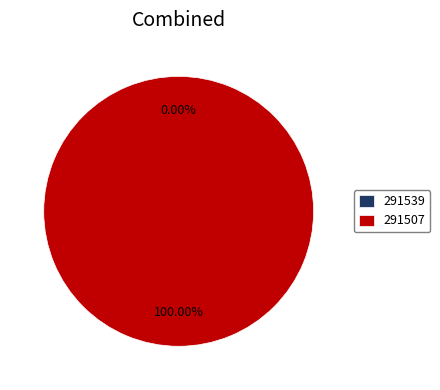

Which category accounts for the majority?

291507